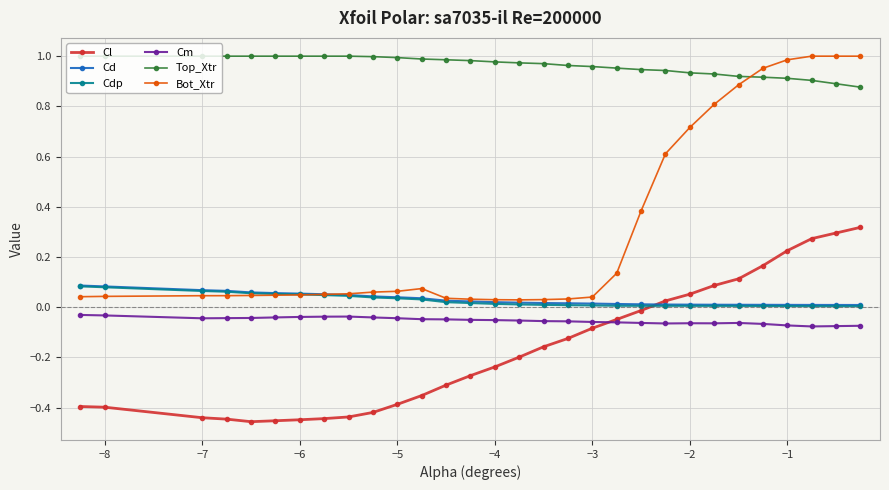

Which series has the widest spread of values?

Bot_Xtr